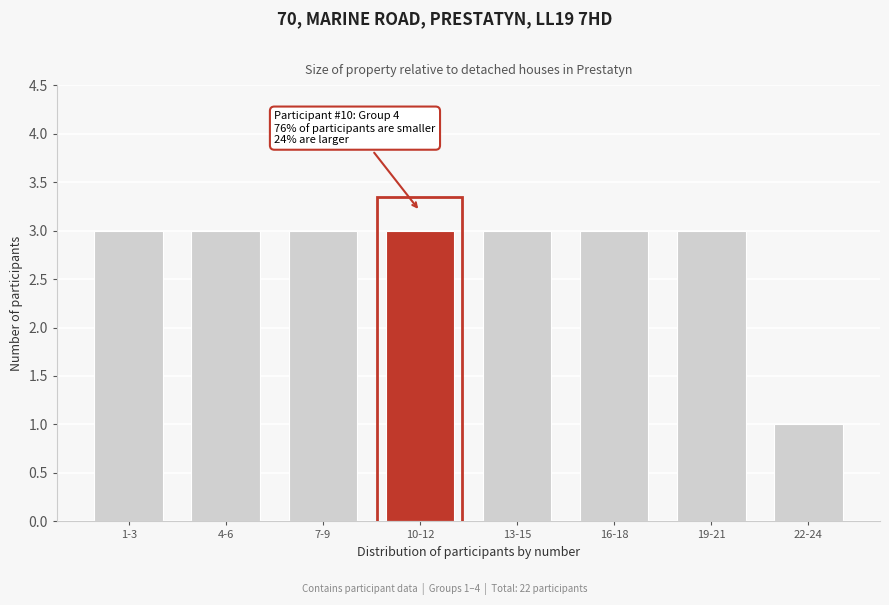

Reading left to right, extract all data points from this chart.

1-3=3	4-6=3	7-9=3	10-12=3	13-15=3	16-18=3	19-21=3	22-24=1